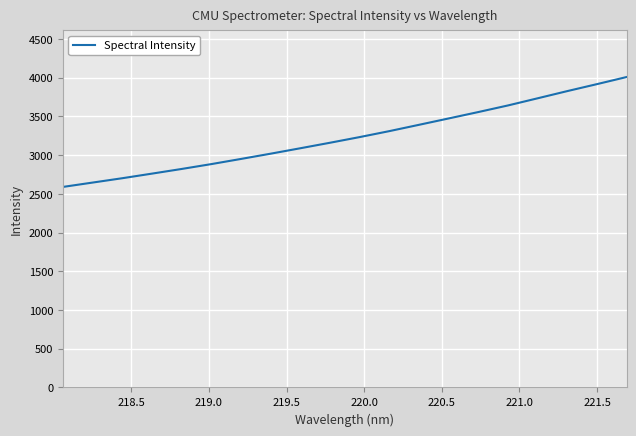

How many series are shown in this chart?

1